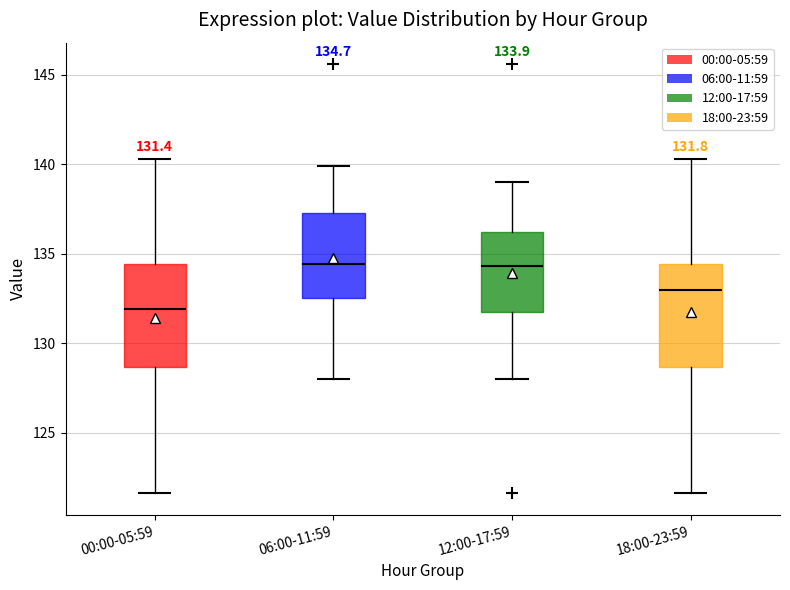

Which box's median line is the lowest?

00:00-05:59